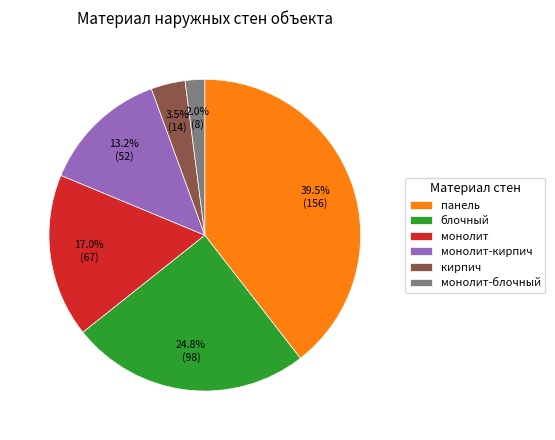

The блочный slice represents 12% of the pie. True or false?

False